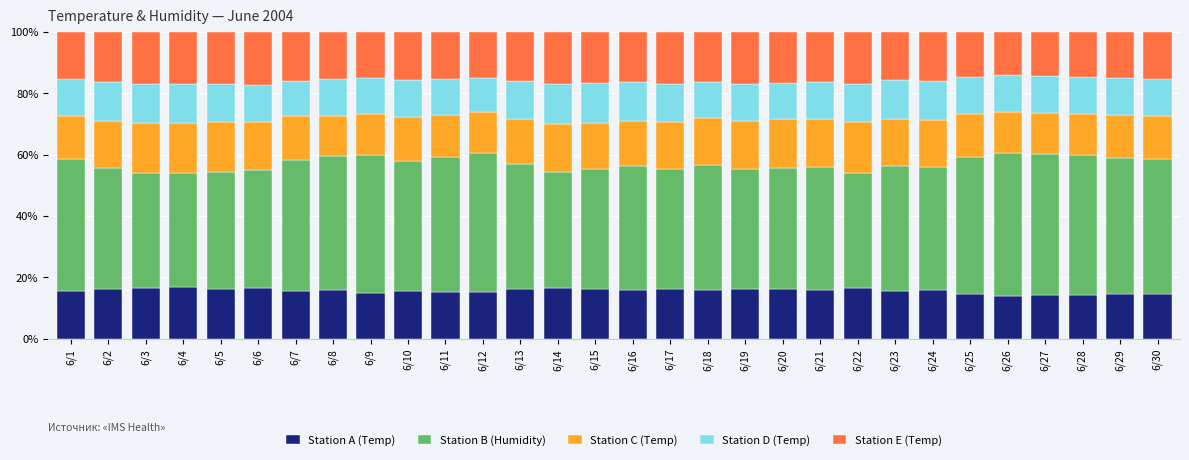

What are all the series names shown in the legend?

Station A (Temp), Station B (Humidity), Station C (Temp), Station D (Temp), Station E (Temp)